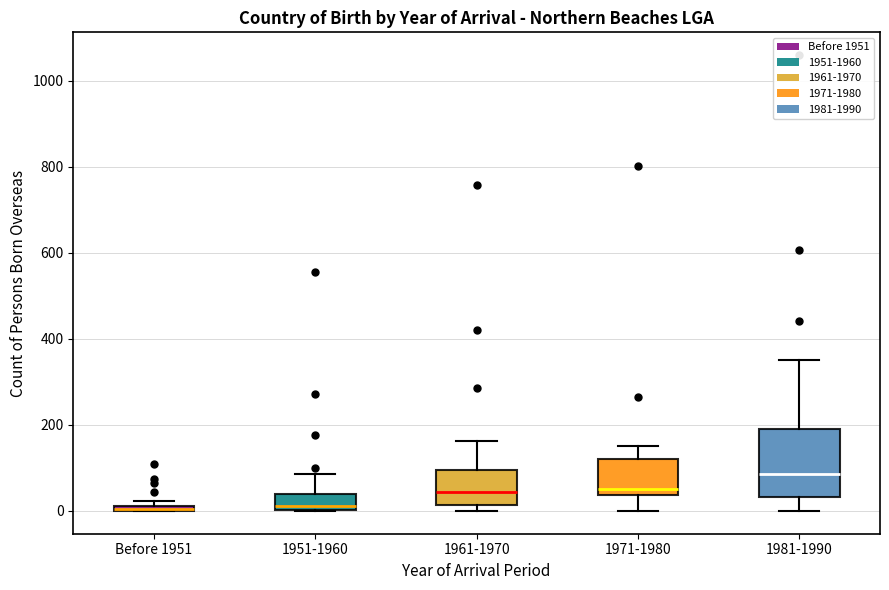

Where is the upper edge of the box for 1981-1990 on the y-axis? The values are not printed on the chart, so give them approximately, as read against the axis.

200